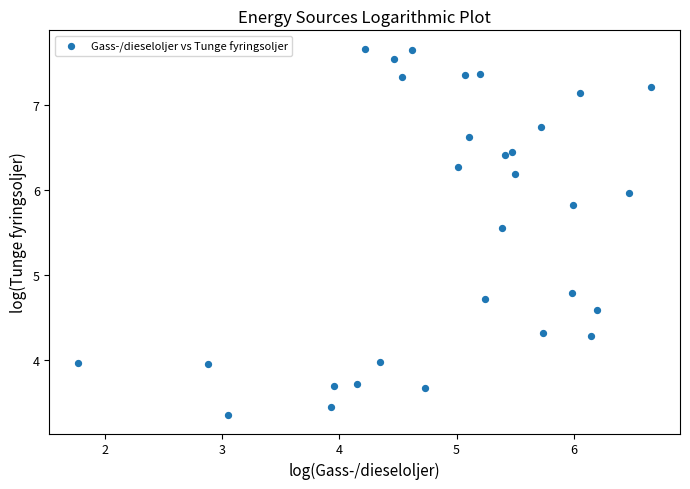

What is the range of X values (max minus min)?

4.9